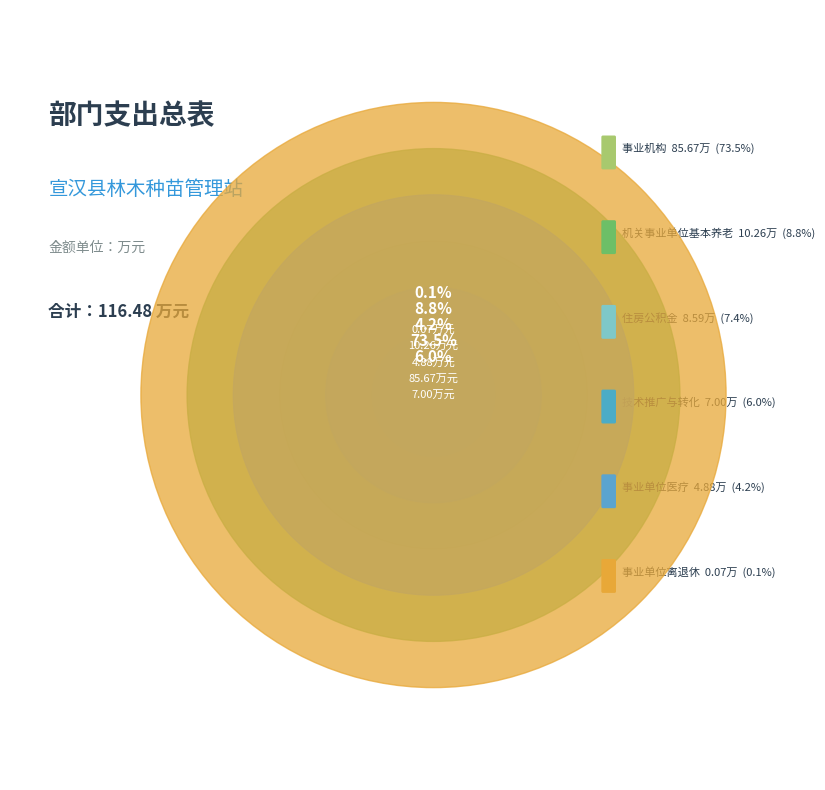

Which category has the biggest portion of the pie?

事业机构